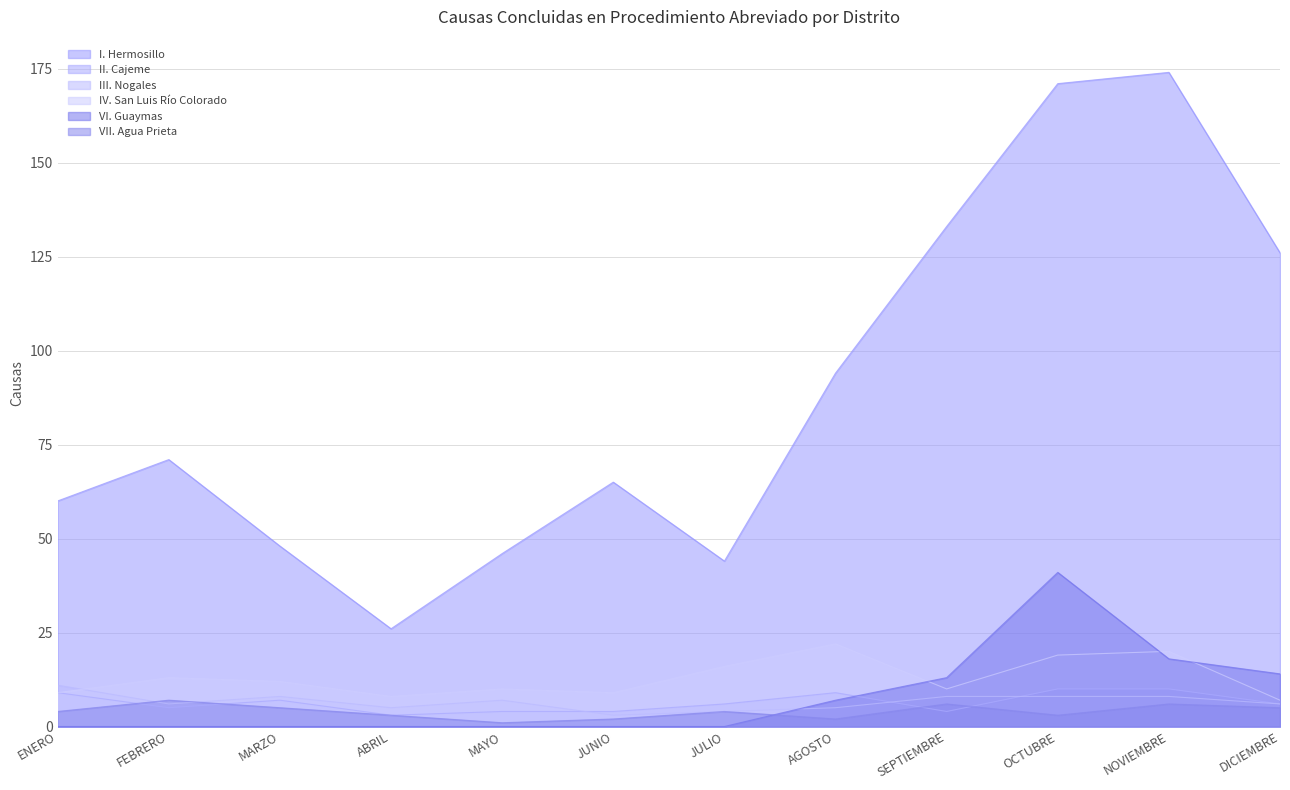

What is the maximum value shown in the chart?

174